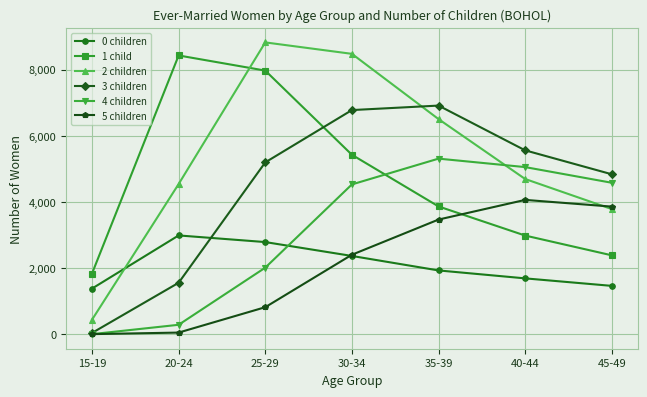

Does the chart have visible grid lines?

Yes